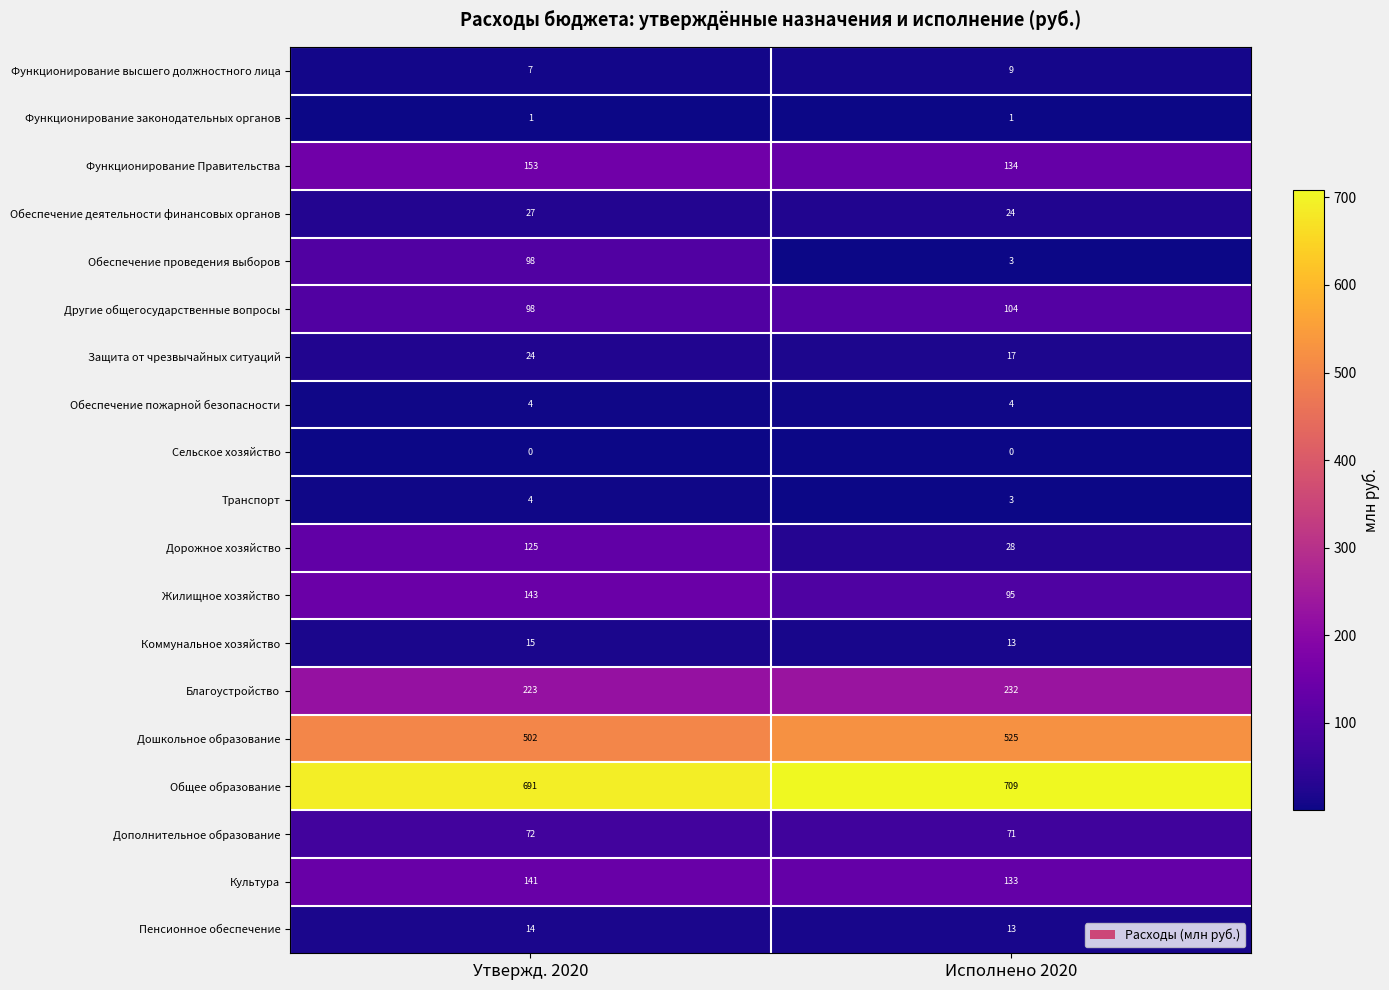

What is the total value across all series at Утвержд. 2020?

2342